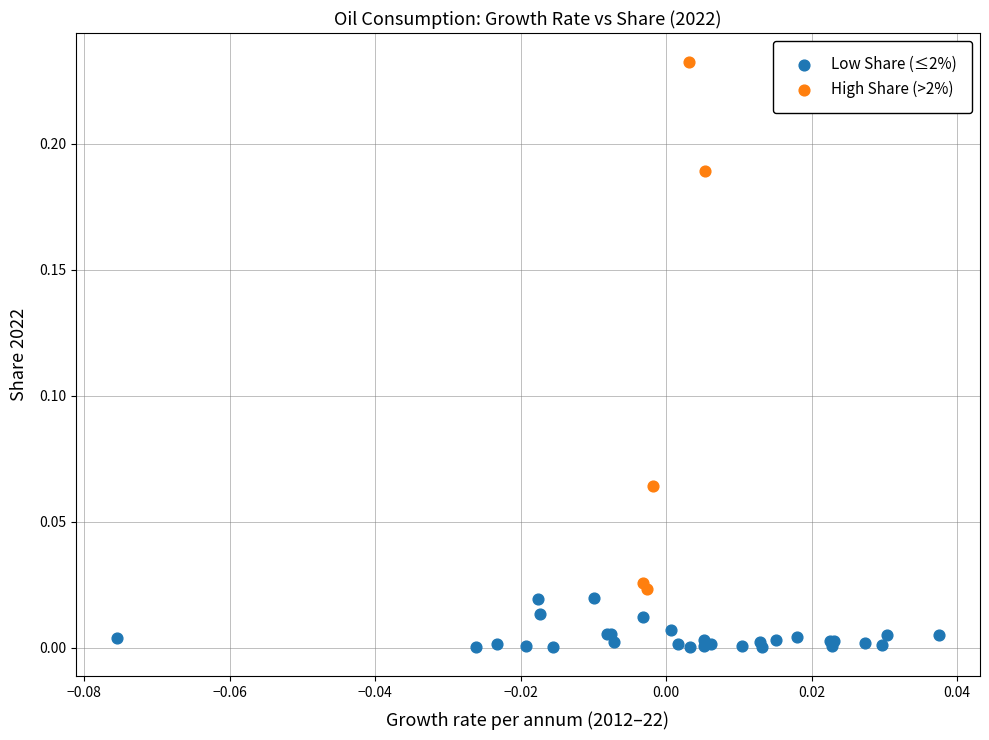

Which series contains the highest Y value?

High Share (>2%)